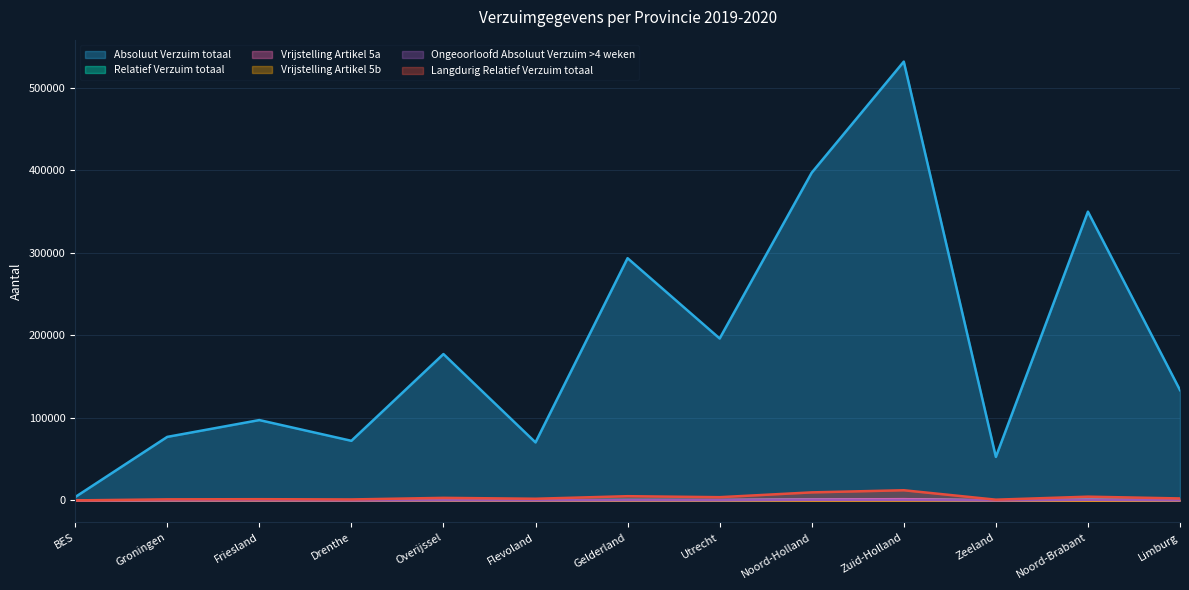

How many lines are shown in the chart?

6